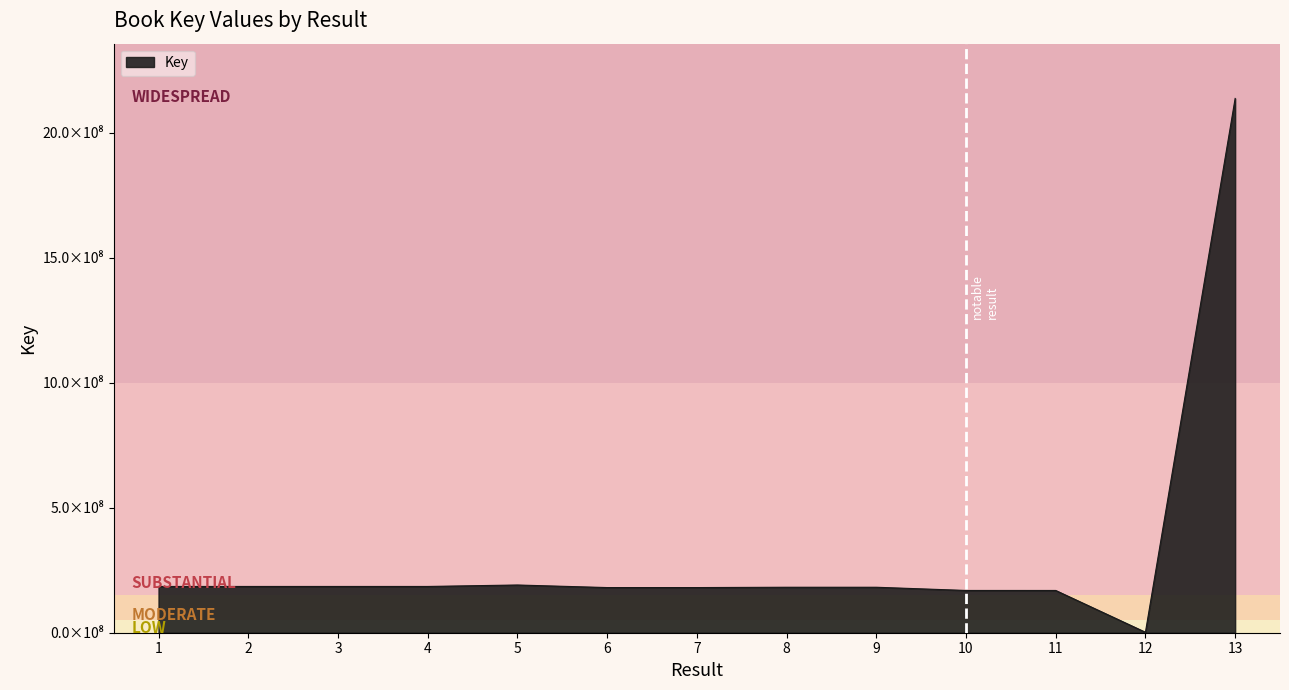

What is the sum of all values?

4134625068